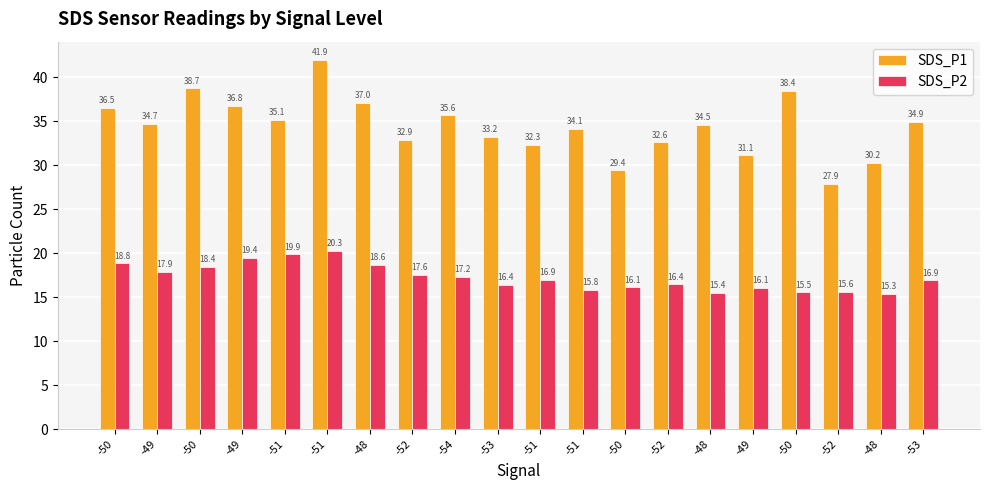

How many data points does each series have?

20